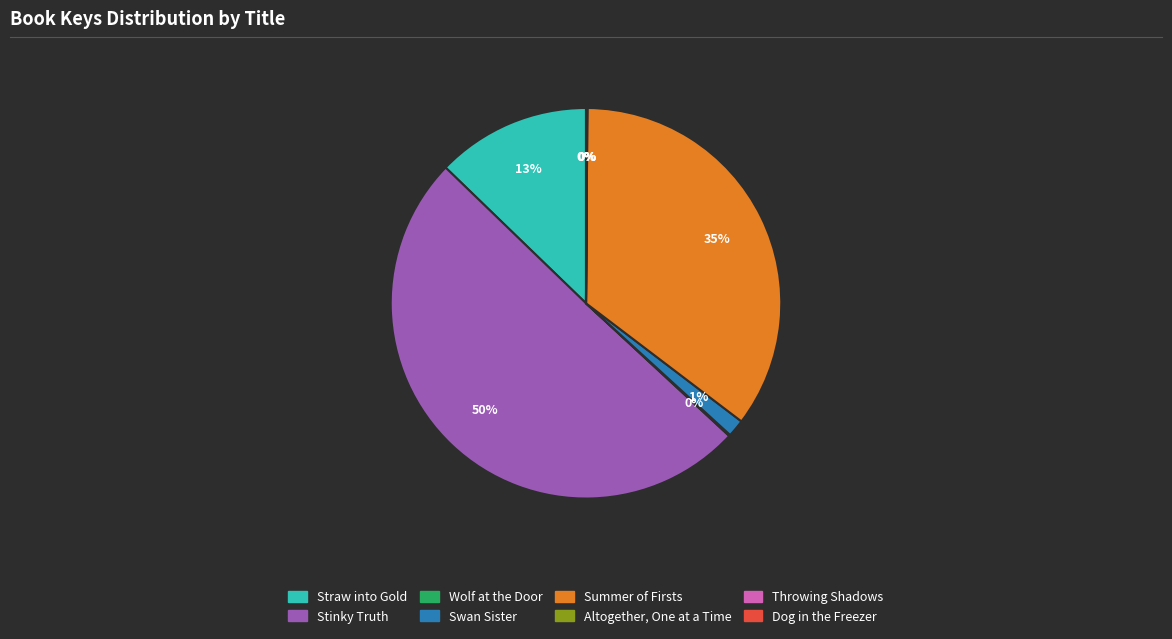

Which slice represents more than half of the pie?

Stinky Truth